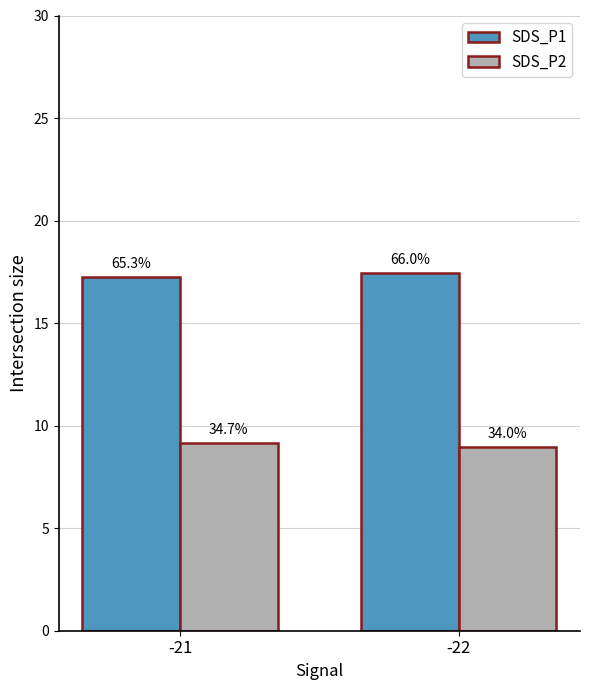

The value of SDS_P2 at -21 is 9.2. True or false?

True